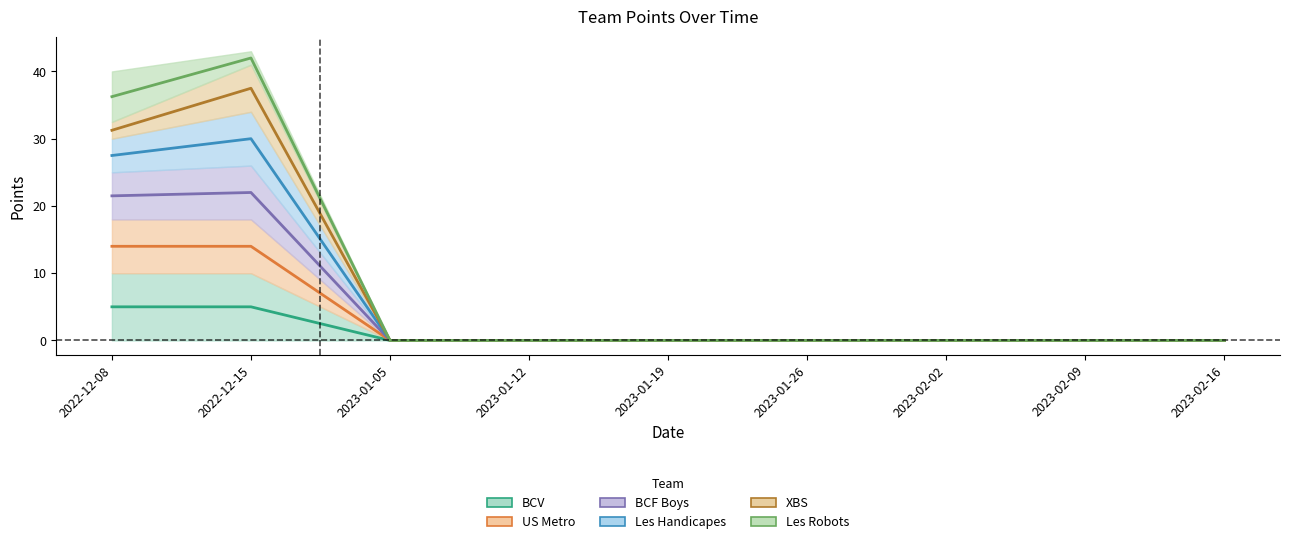

Does the chart have visible grid lines?

No